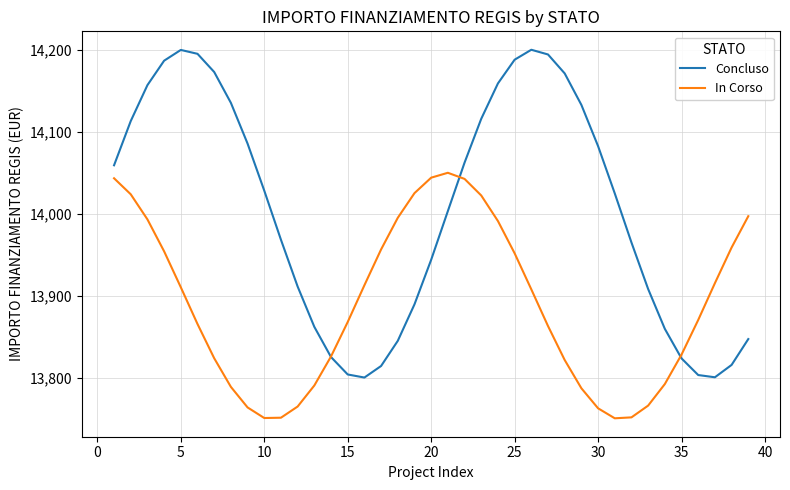

Rank the series by their maximum value, from lowest to highest.

In Corso, Concluso